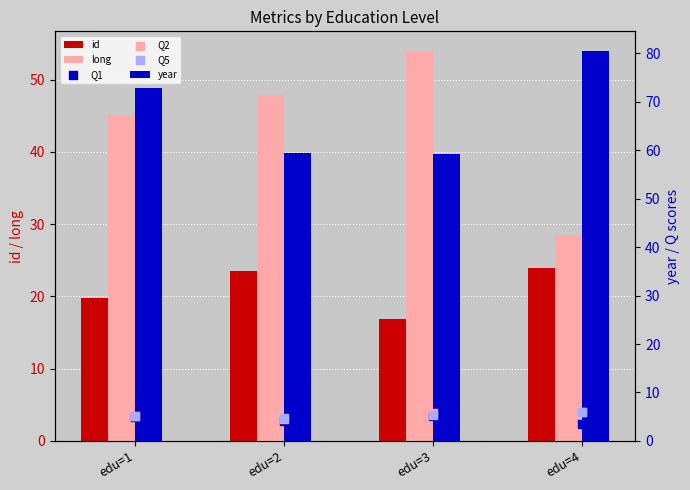

Which series contains the lowest Y value?

Q1